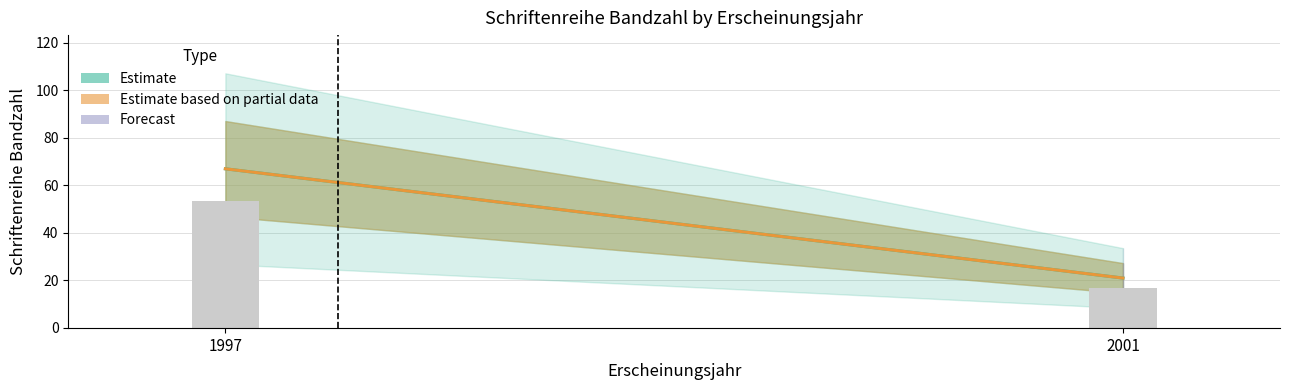

Reading left to right, transcribe all the data shown in this chart.

1997=53.6	2001=16.8